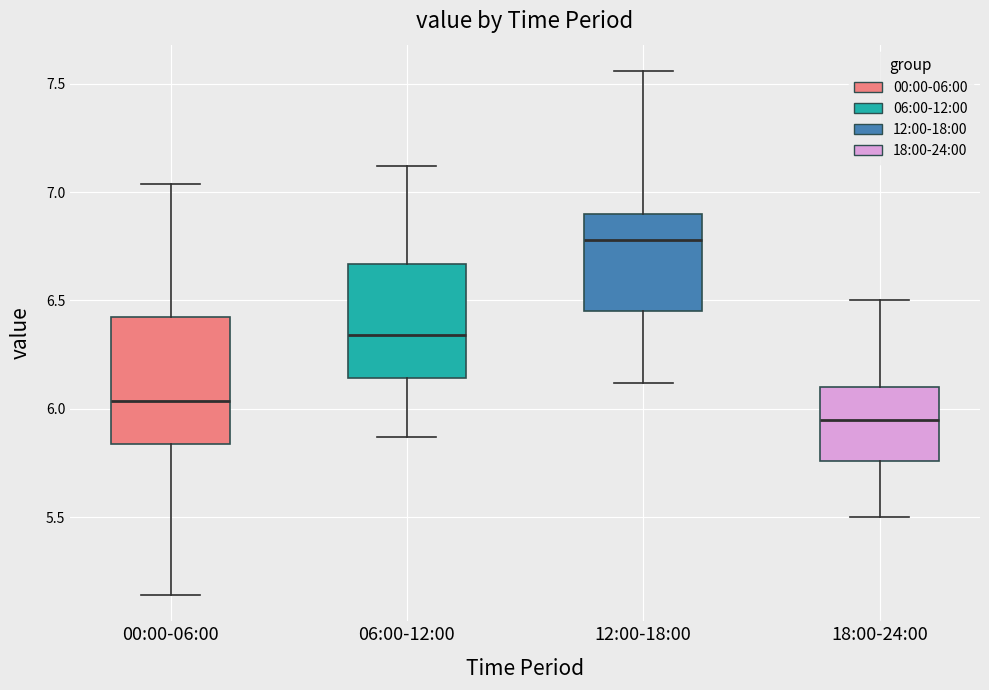

Reading left to right, read every box against the y-axis: the position of its median line, the range the box covers, and the ends of its whiskers. The values are not printed on the chart, so give them approximately, as read against the axis.

00:00-06:00: median 6.05, box 5.85 to 6.40, whiskers 5.15 to 7.05
06:00-12:00: median 6.35, box 6.15 to 6.65, whiskers 5.85 to 7.10
12:00-18:00: median 6.80, box 6.45 to 6.90, whiskers 6.10 to 7.55
18:00-24:00: median 5.95, box 5.75 to 6.10, whiskers 5.50 to 6.50